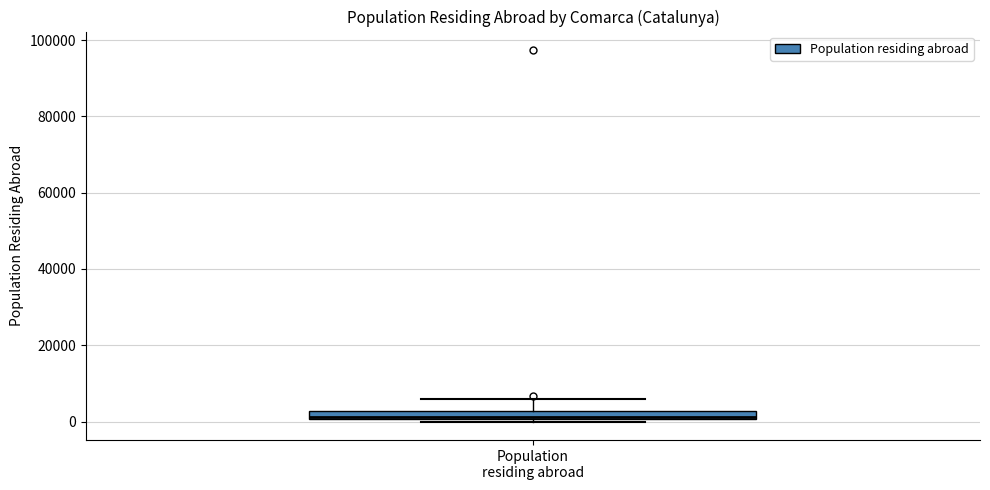

Where is the upper edge of the box for Population residing abroad on the y-axis? The values are not printed on the chart, so give them approximately, as read against the axis.

2000